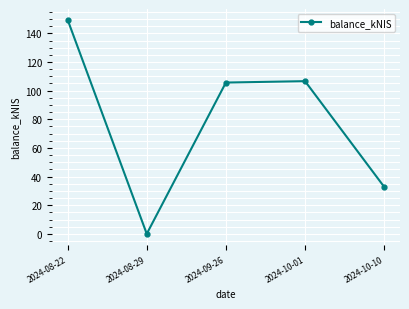

Is it true that the value at 2024-10-10 is 10.1?

False